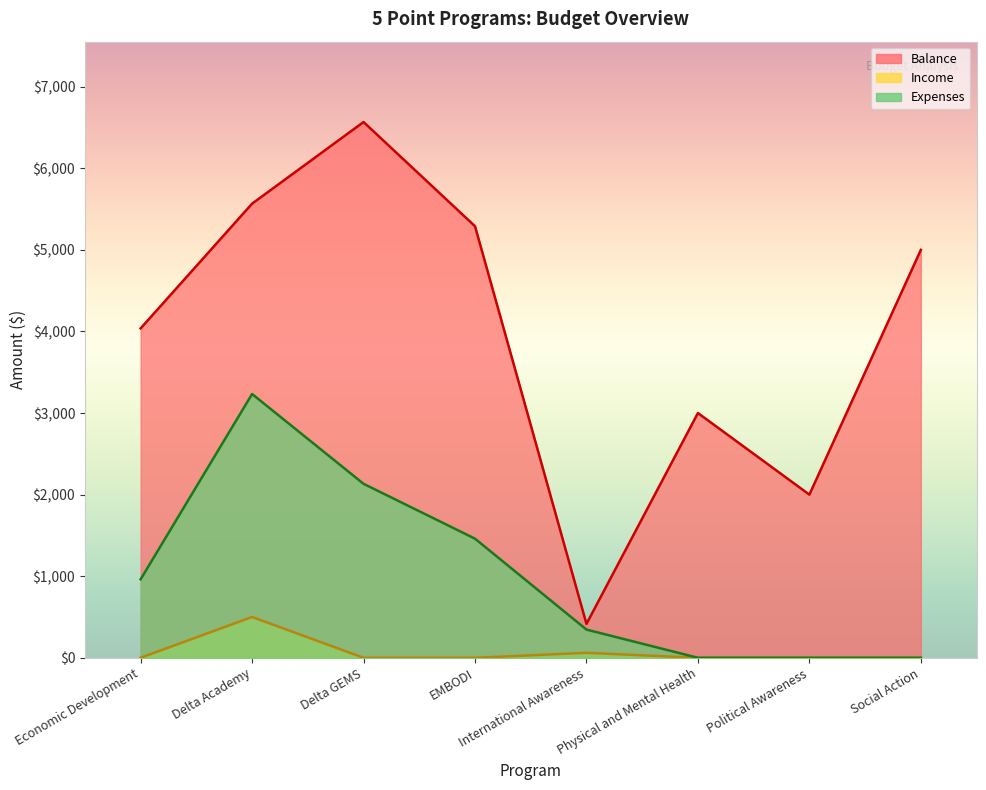

Reading right to left, transcribe all the data shown in this chart.

Balance: Social Action=5000.0	Political Awareness=2000.0	Physical and Mental Health=3000.0	International Awareness=415.0	EMBODI=5290.1	Delta GEMS=6567.4	Delta Academy=5566.8	Economic Development=4037.9
Income: Social Action=0.0	Political Awareness=0.0	Physical and Mental Health=0.0	International Awareness=60.5	EMBODI=0.0	Delta GEMS=0.0	Delta Academy=500.0	Economic Development=0.0
Expenses: Social Action=0.0	Political Awareness=0.0	Physical and Mental Health=0.0	International Awareness=345.4	EMBODI=1460.0	Delta GEMS=2132.6	Delta Academy=3233.2	Economic Development=962.0